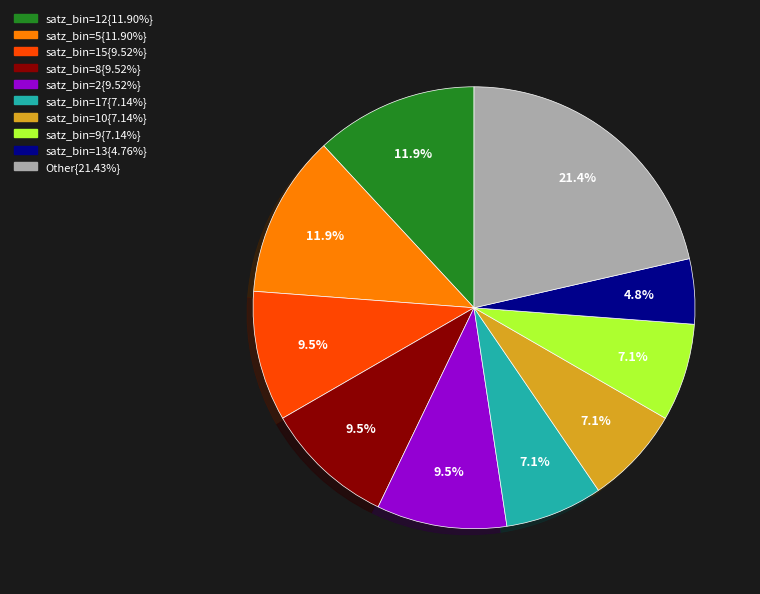

Does any single category account for the majority?

No